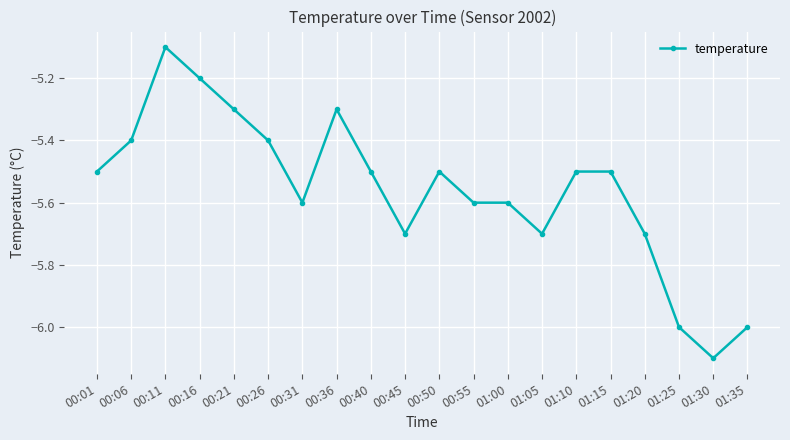

The chart shows a value of -3.3 at 00:45. True or false?

False